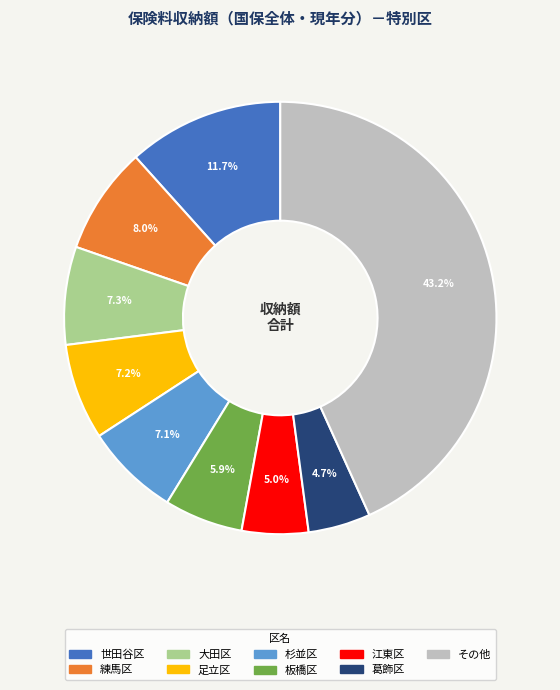

Is there a majority slice in this chart?

No